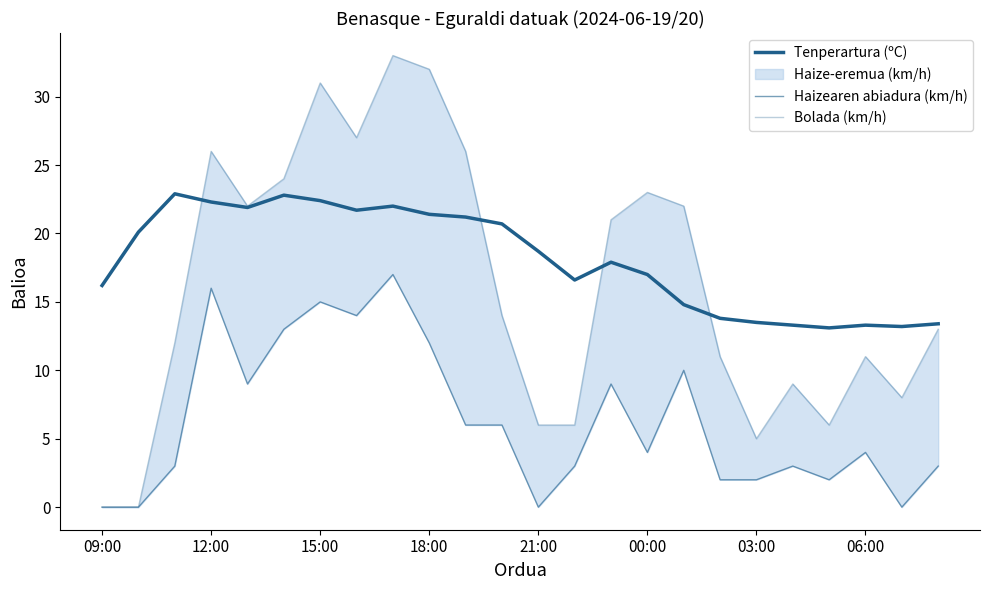

Which series ends up on top after the final intersection of Bolada (km/h) and Tenperartura (ºC)?

Tenperartura (ºC)